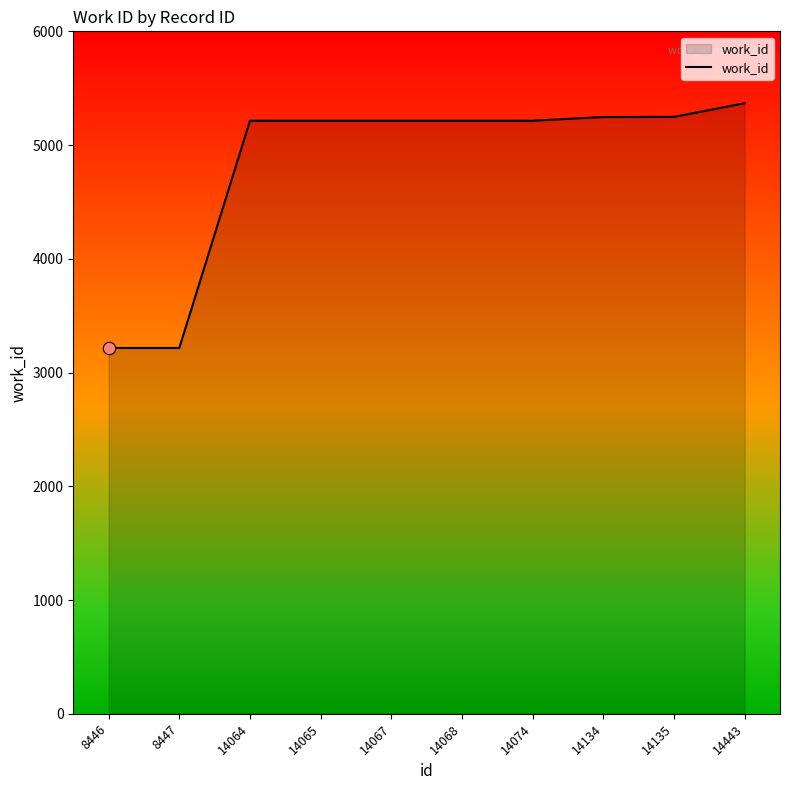

What is the change in value from 8446 to 14064?

+1998